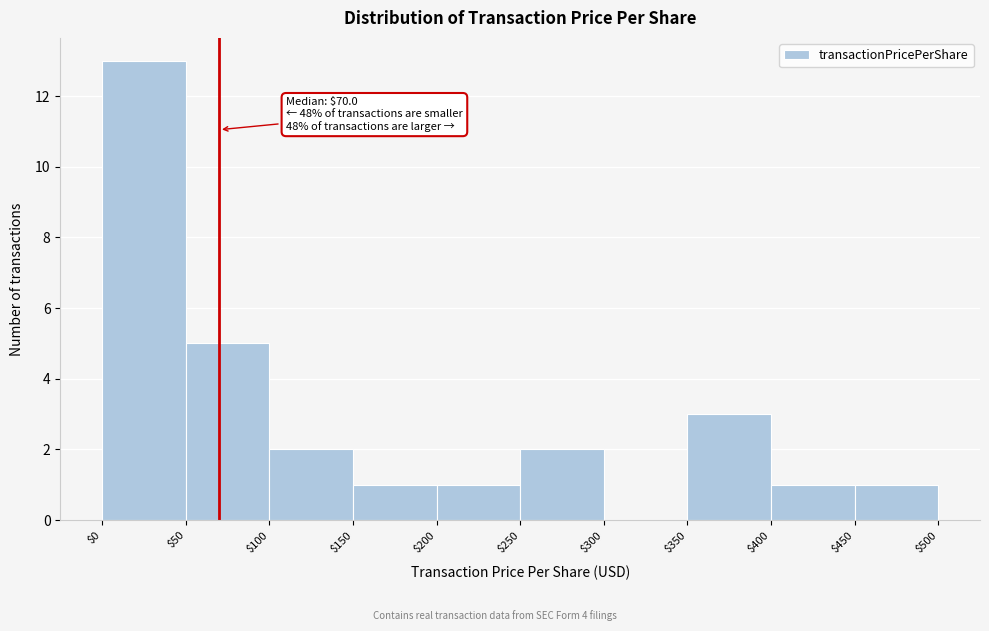

Which range on the x-axis has the tallest bar?

$0 to $50